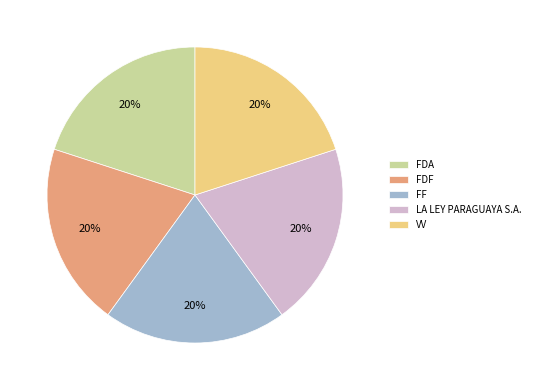

To the nearest percent, what is the combined percentage of FDA and FDF?

40%